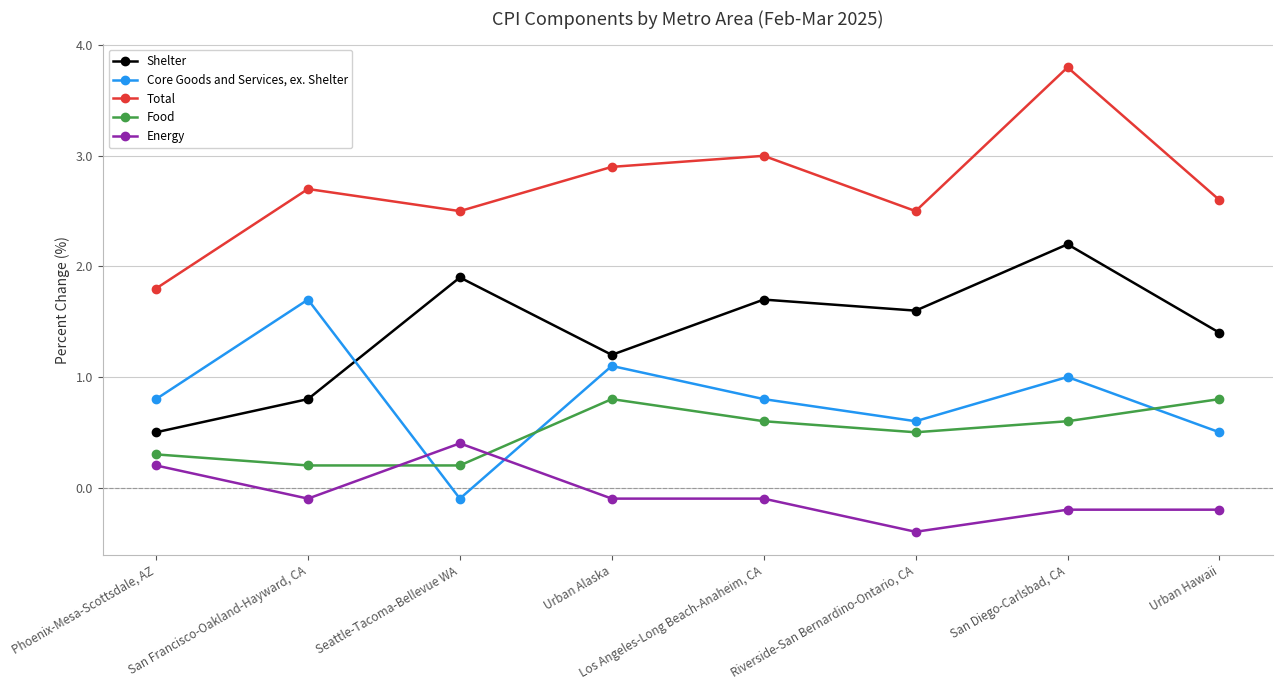

What is the value of the Food point at the 7th from the left?

0.6